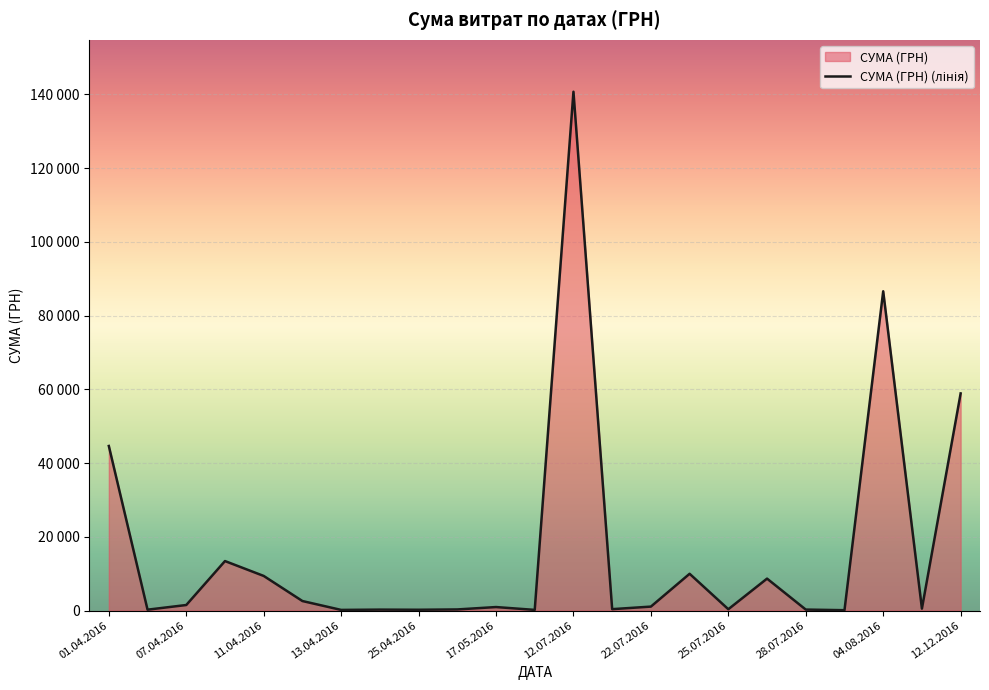

Does the chart display data point markers on the line(s)?

No